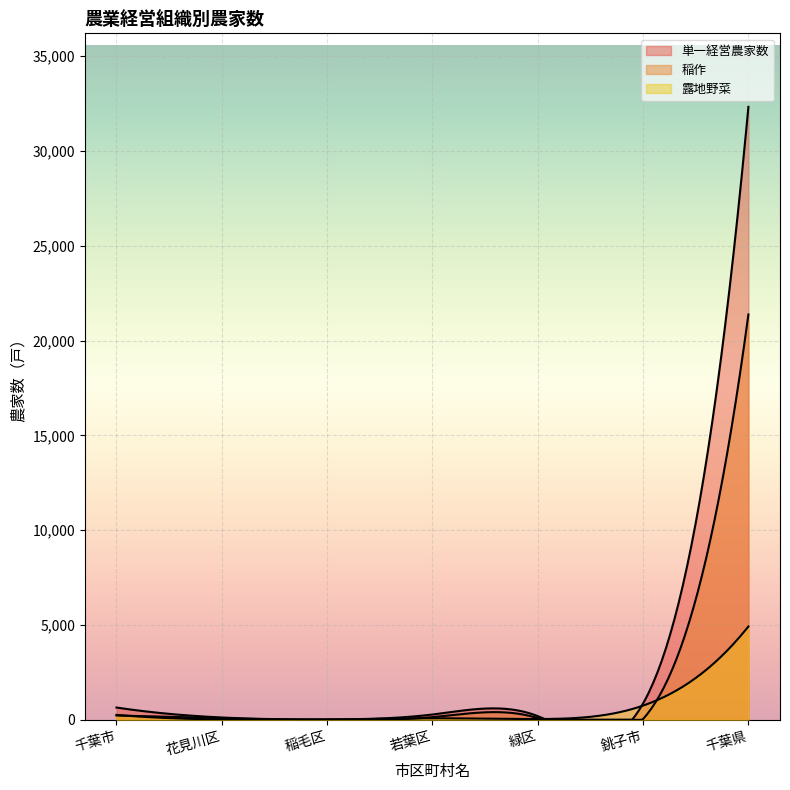

List the series in order of their peak value, highest first.

単一経営農家数, 稲作, 露地野菜